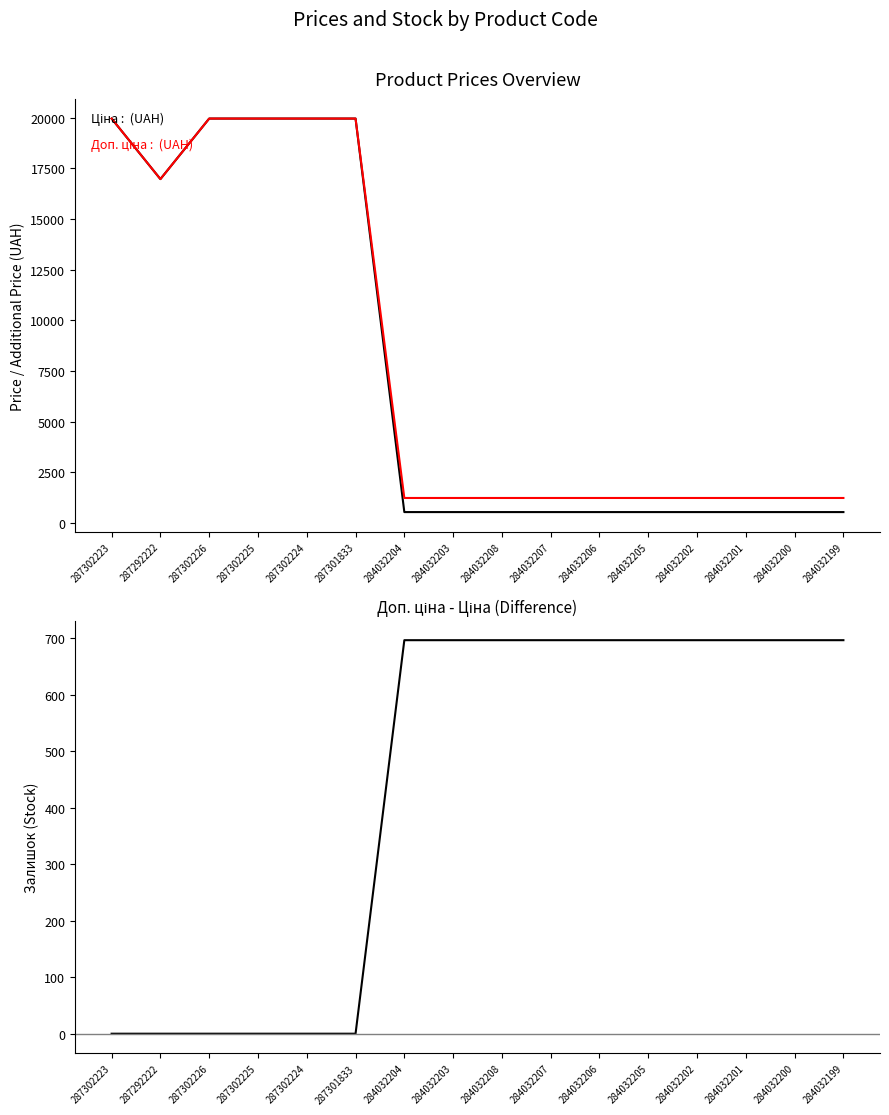

How many data points in Доп. ціна - Ціна are above 696?

10